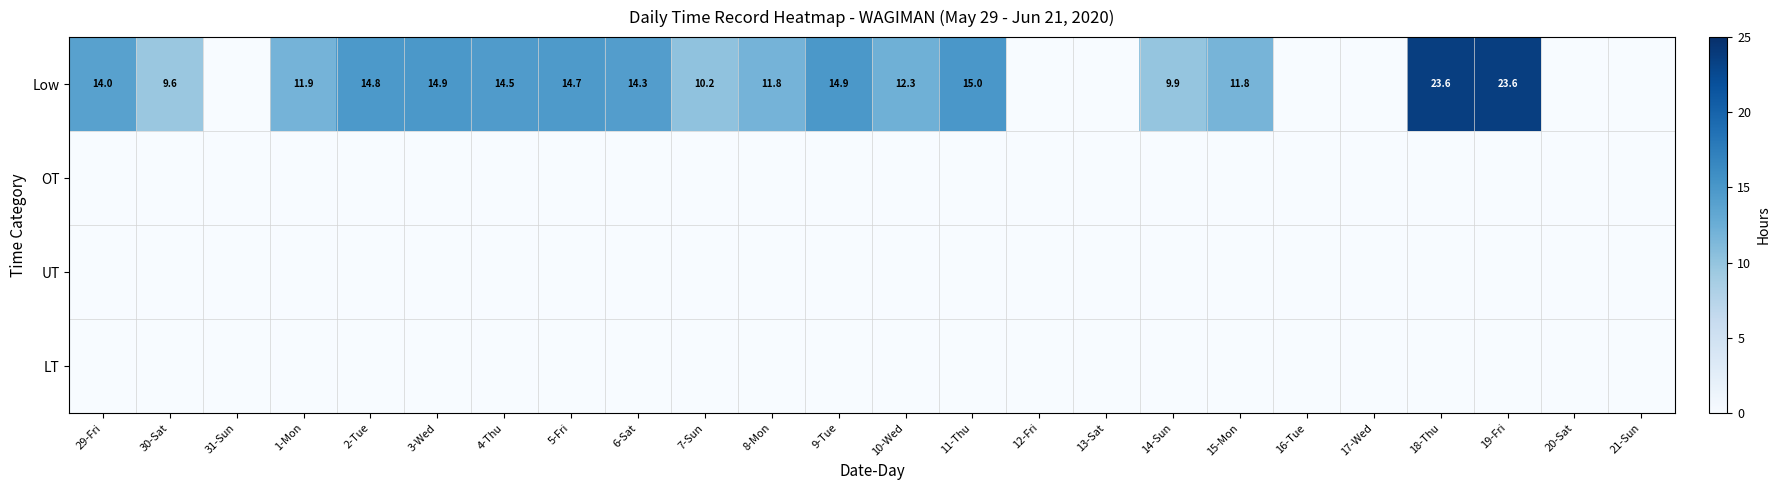

True or false: Low has a value of 14.0 at 29-Fri.

True